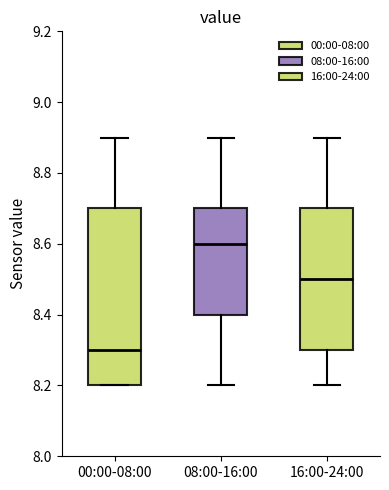

Reading left to right, transcribe this box plot: for each box, give where its median line is, the range the box spans, and where its two whiskers end, as read against the y-axis. The values are not printed on the chart, so give them approximately, as read against the axis.

00:00-08:00: median 8.3, box 8.2 to 8.7, whiskers 8.2 to 8.9
08:00-16:00: median 8.6, box 8.4 to 8.7, whiskers 8.2 to 8.9
16:00-24:00: median 8.5, box 8.3 to 8.7, whiskers 8.2 to 8.9